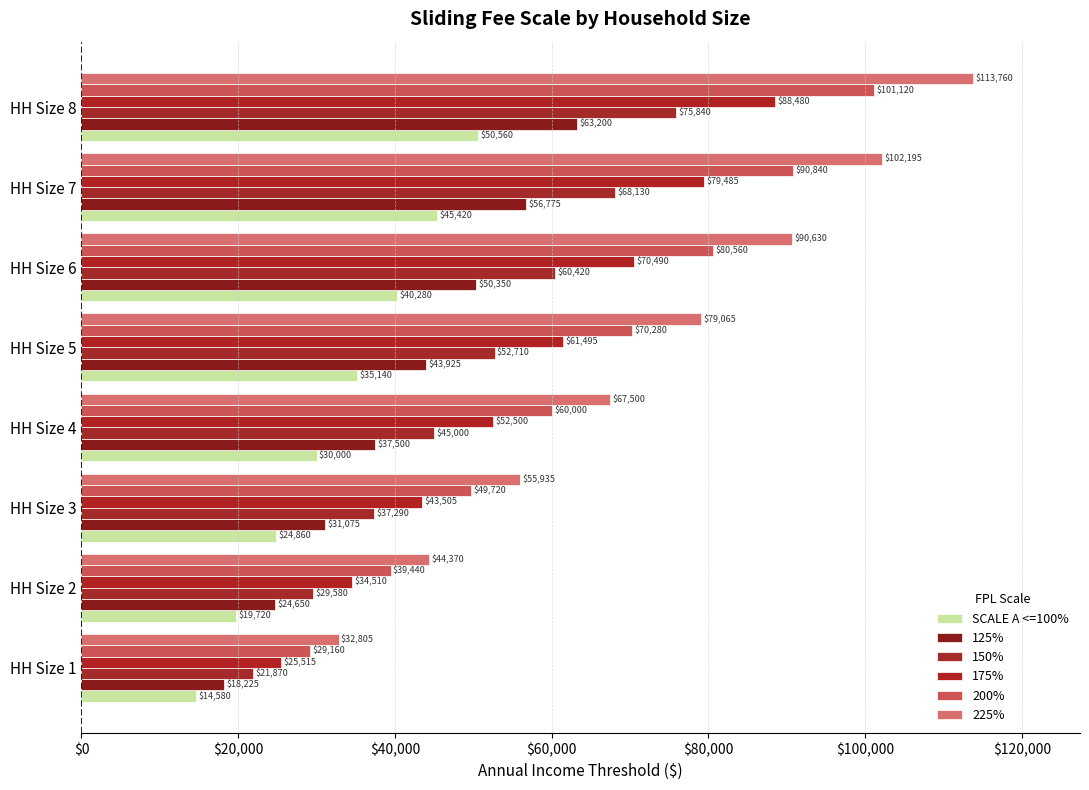

Count the number of categories in the chart.

8